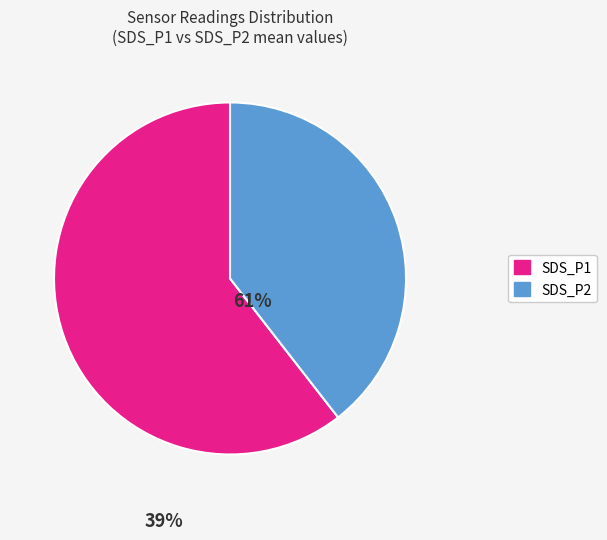

Between SDS_P1 and SDS_P2, which is larger?

SDS_P1